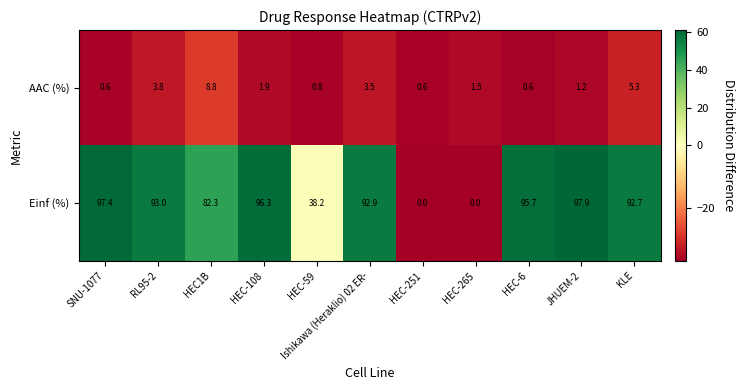

Is it true that AAC (%) equals 3.8 at RL95-2?

True